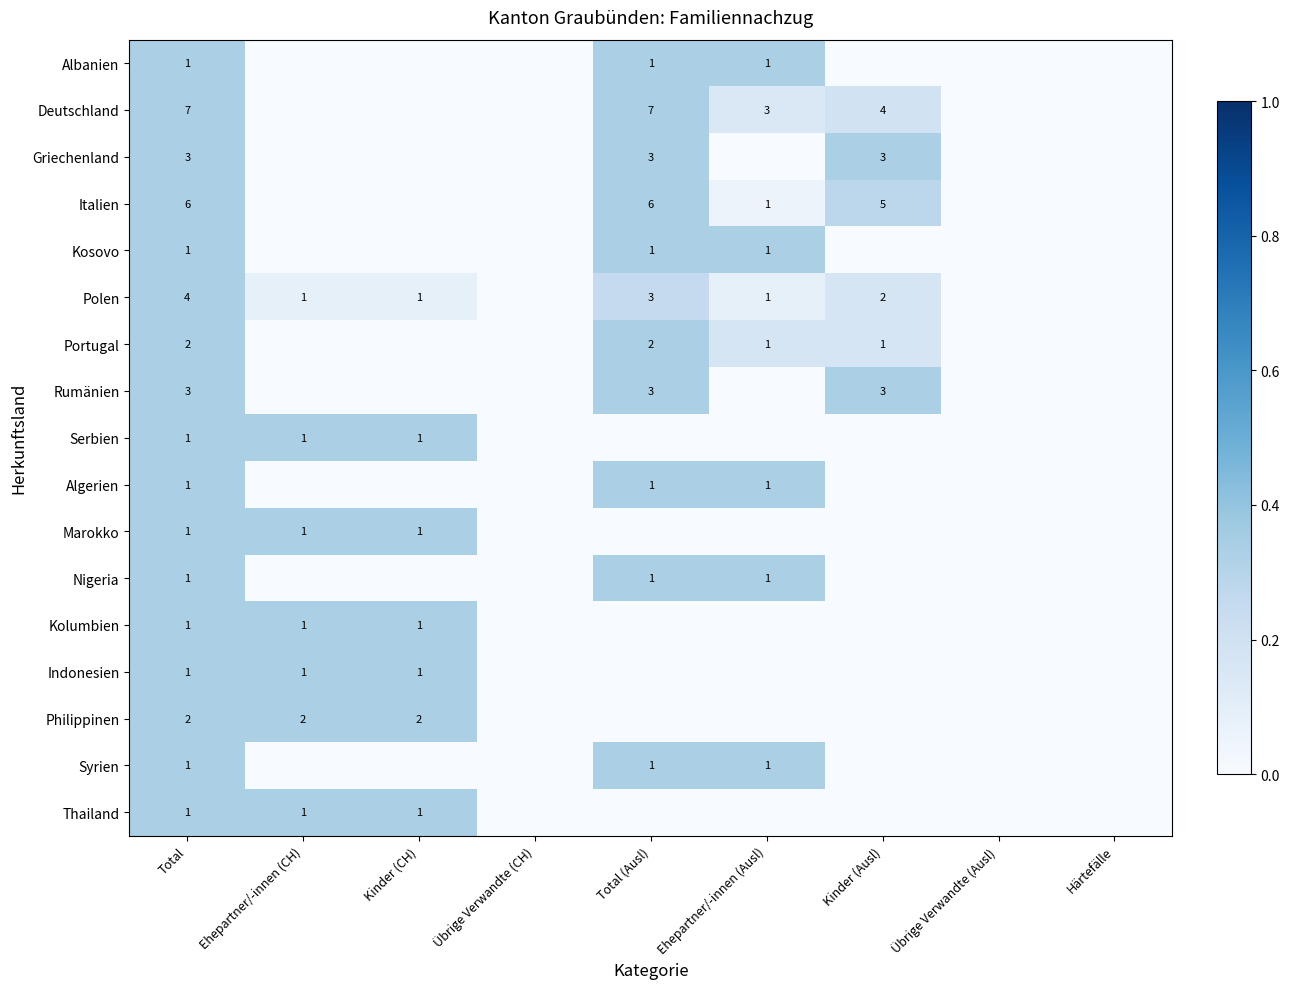

At which category is the sum across all series the highest?

Total